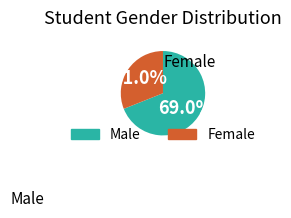

Does any single category account for the majority?

Yes